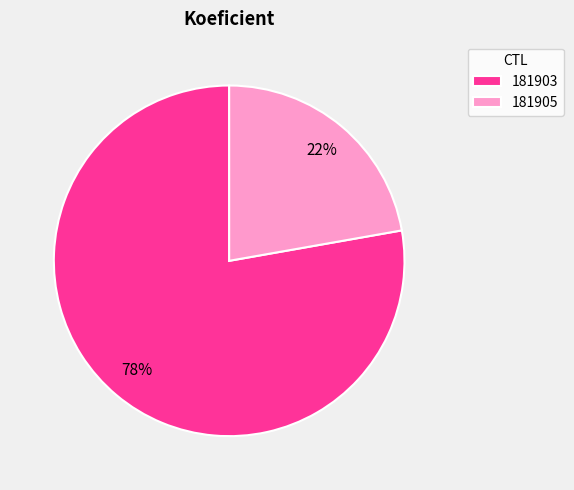

Which slice is the largest?

181903